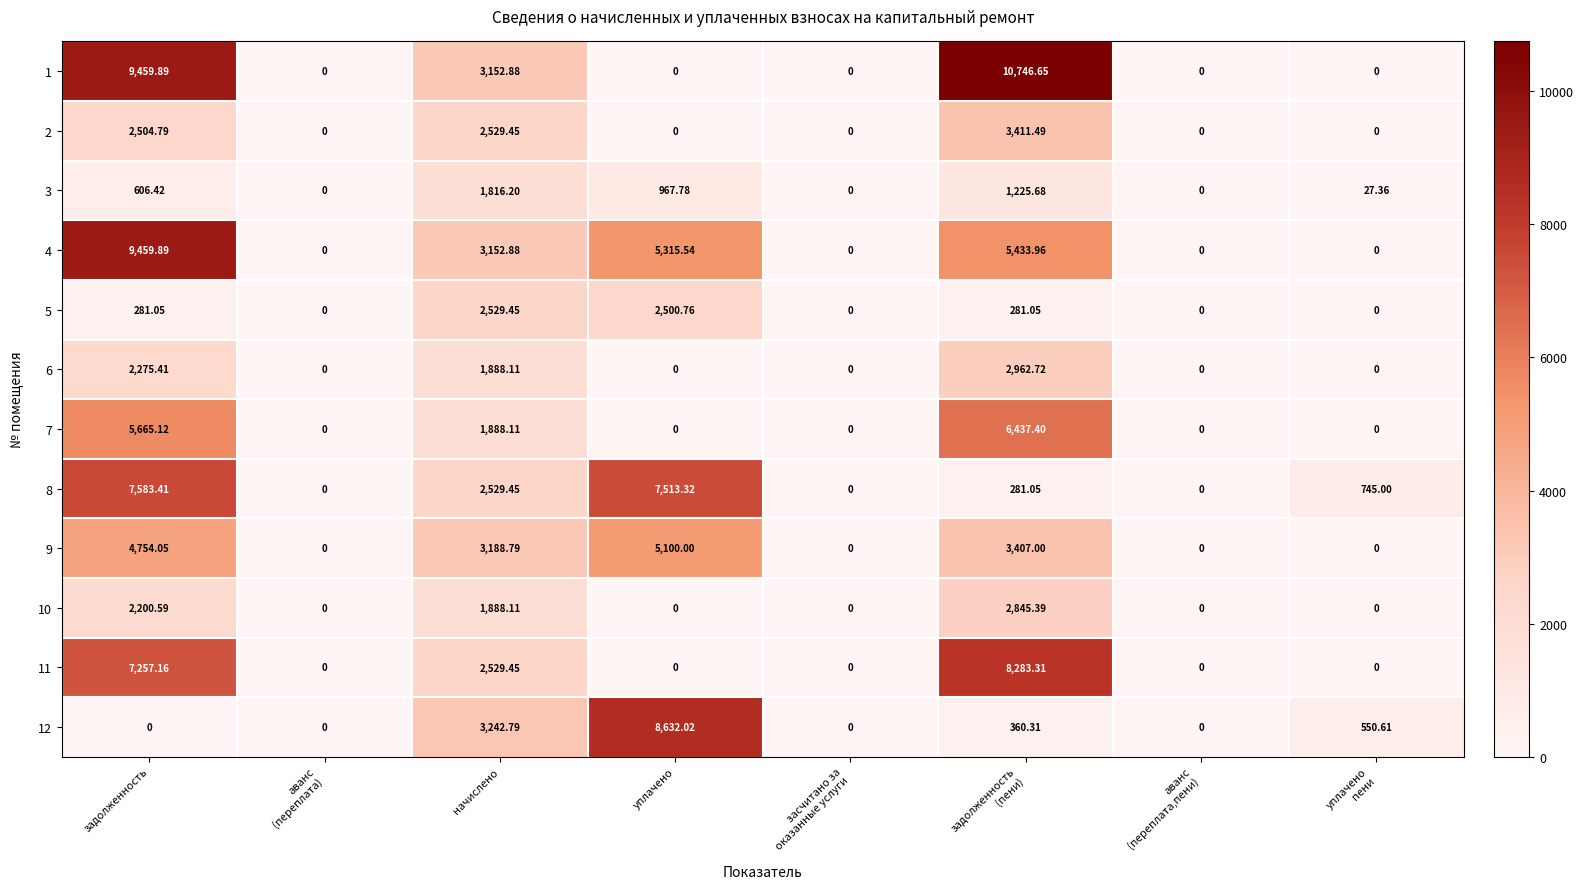

At which category is the sum across all series the highest?

задолженность